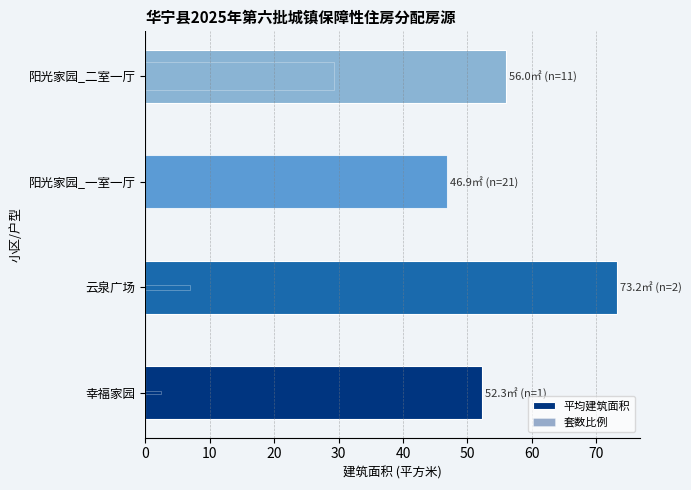

Reading right to left, extract all data points from this chart.

56.0	46.9	73.2	52.3